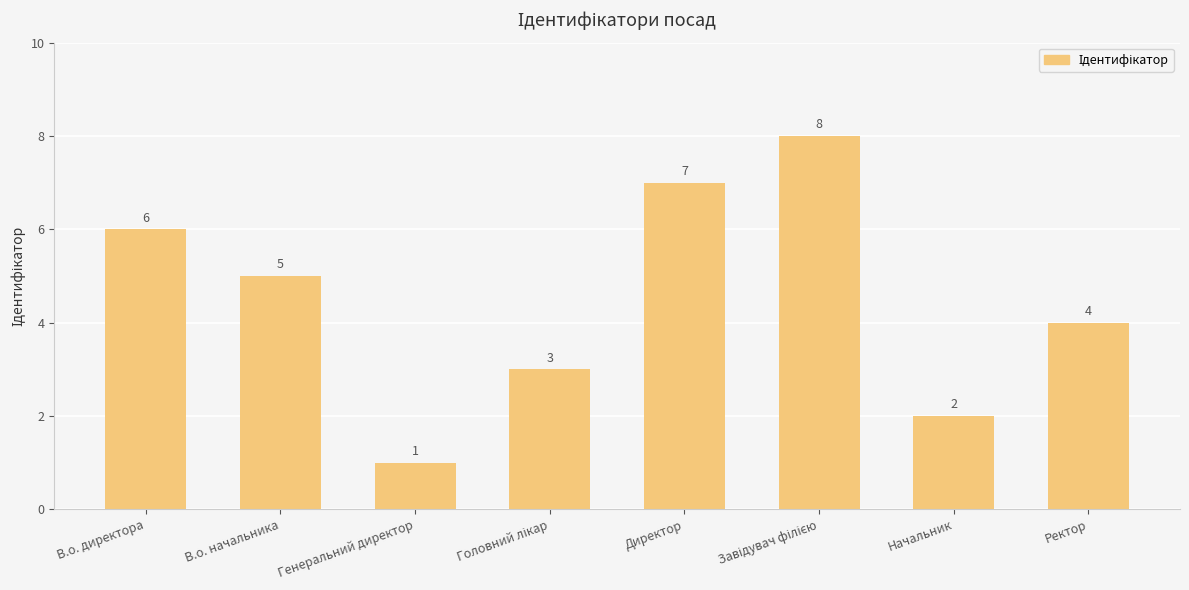

How many values are below 5?

4